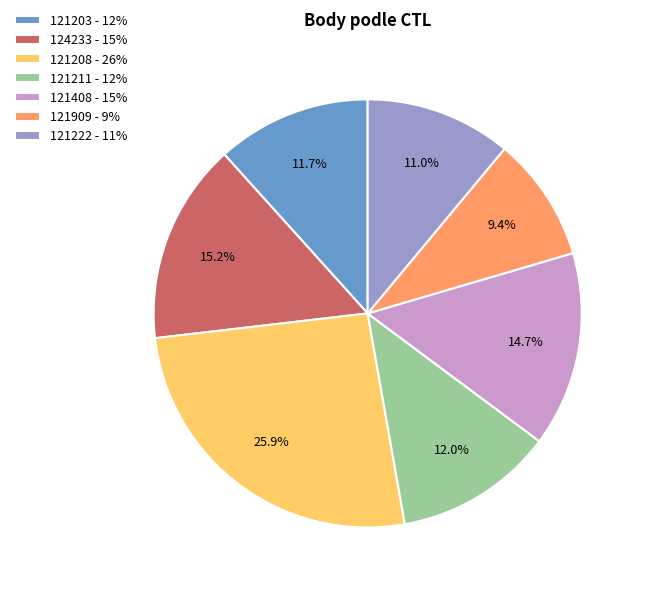

How many segments does this pie chart have?

7